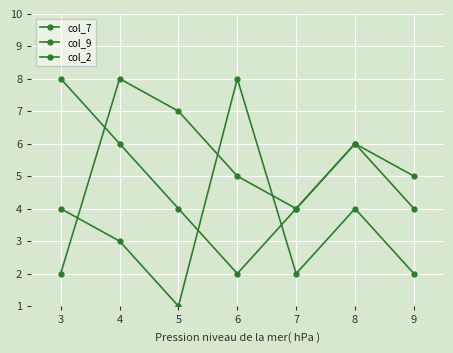

Is this an area chart (filled region under the line)?

No